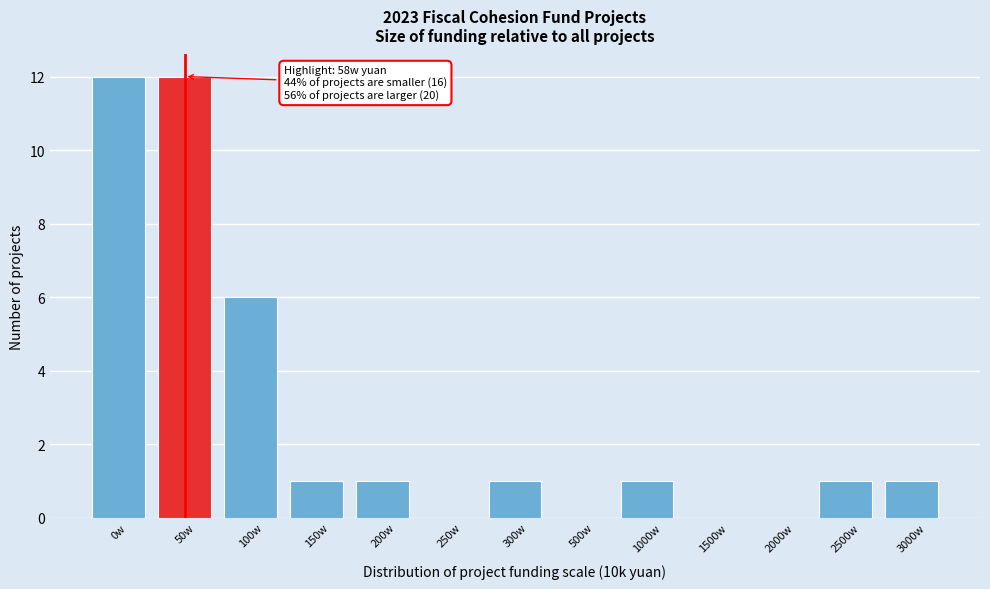

Reading right to left, extract all data points from this chart.

3000w=1	2500w=1	2000w=0	1500w=0	1000w=1	500w=0	300w=1	250w=0	200w=1	150w=1	100w=6	50w=12	0w=12